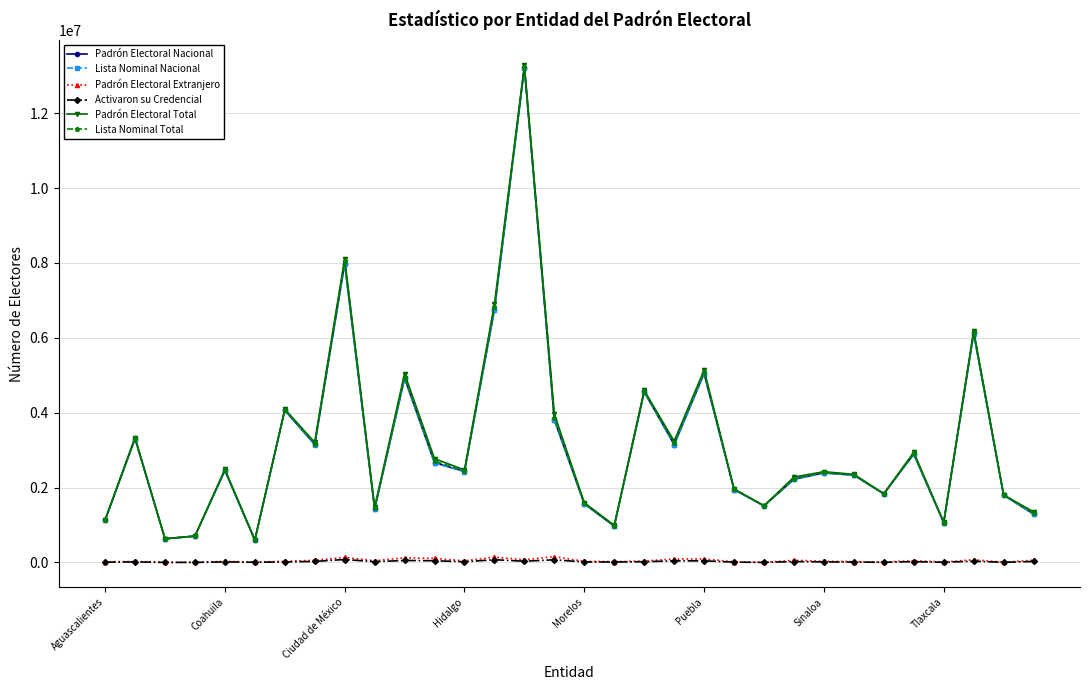

In Padrón Electoral Total, how many points are higher than both neighbors (excluding endpoints)?

11